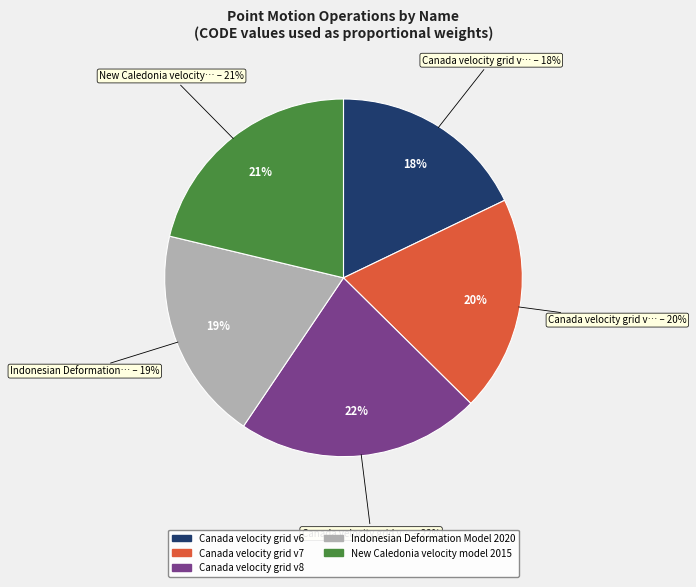

The New Caledonia velocity model 2015 slice represents 32% of the pie. True or false?

False